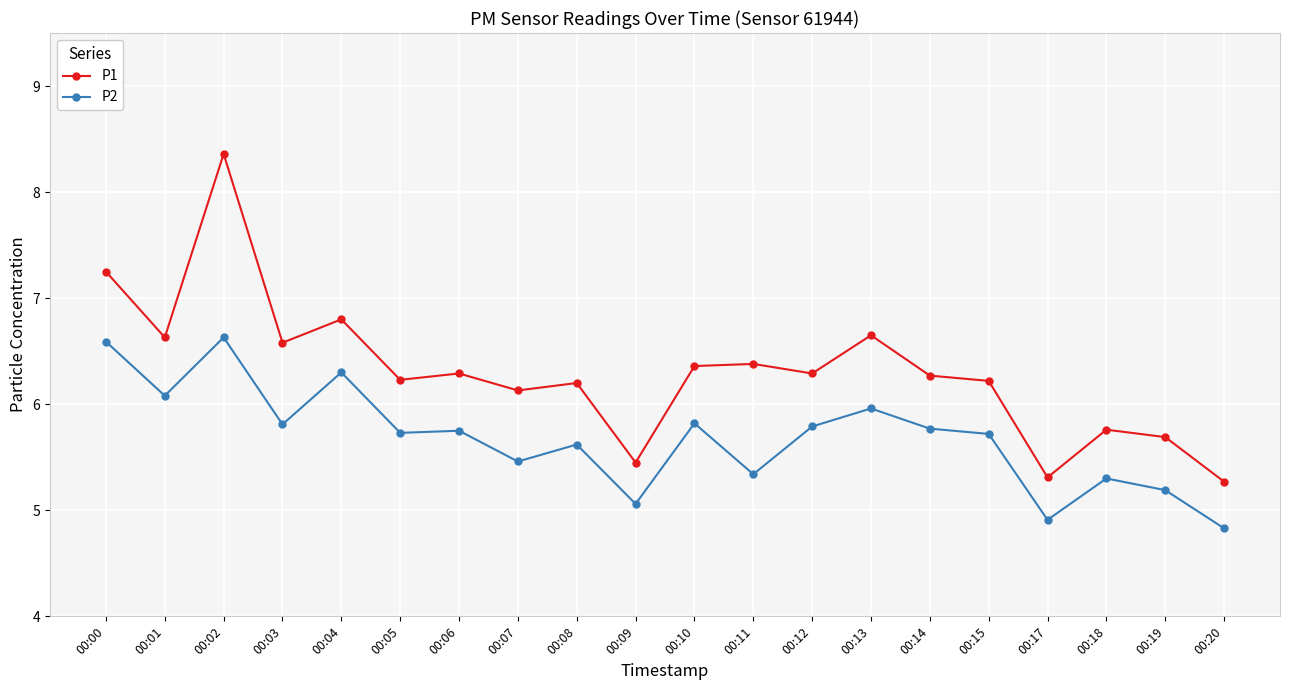

At how many categories does at least one series exceed 5?

20